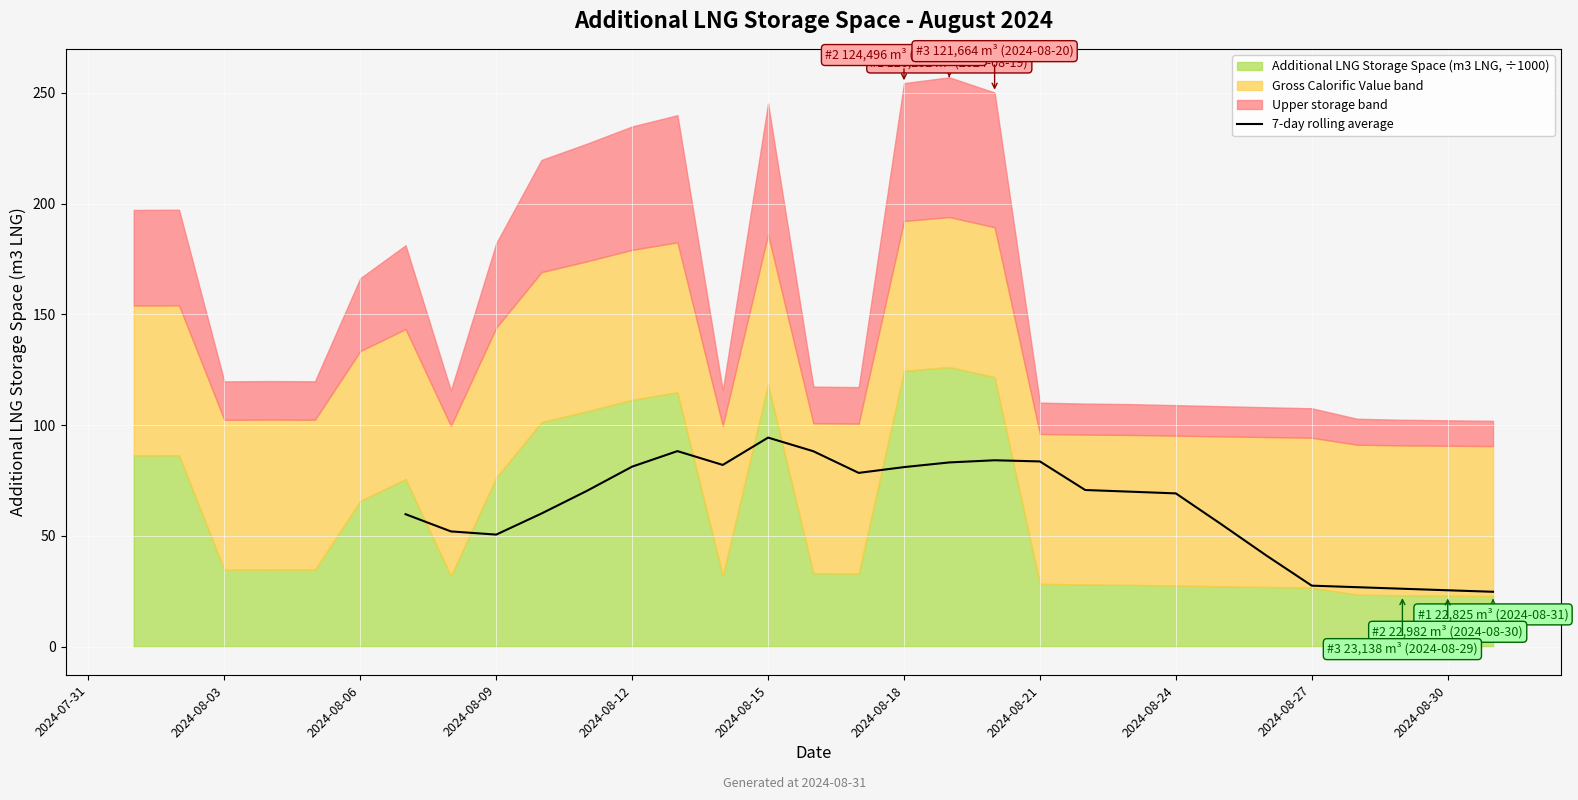

What is the sum of all values?

1573.7